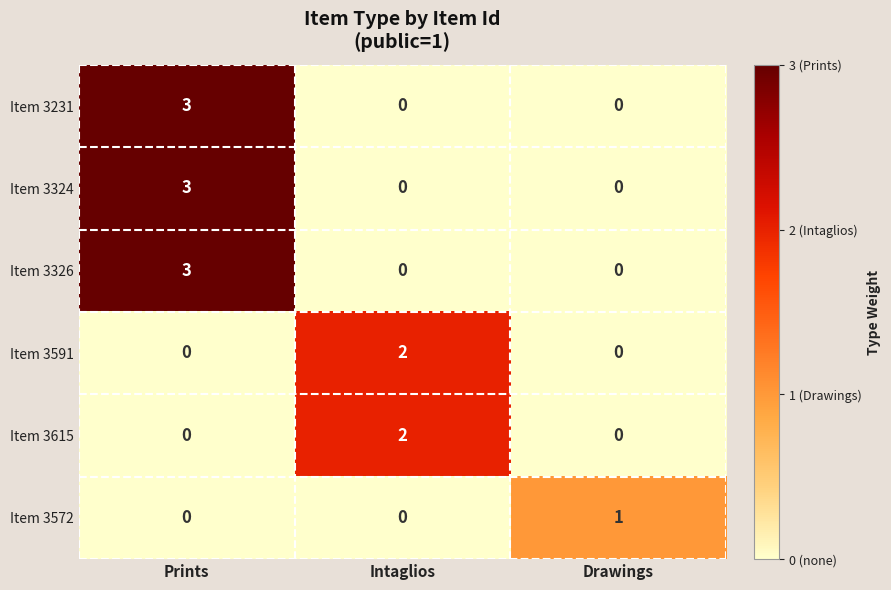

The Item 3591 series shows 0 at Prints. True or false?

True